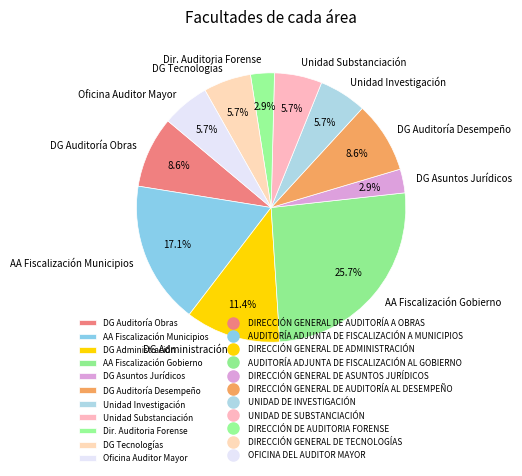

What is the largest slice in the pie chart?

AA Fiscalización Gobierno